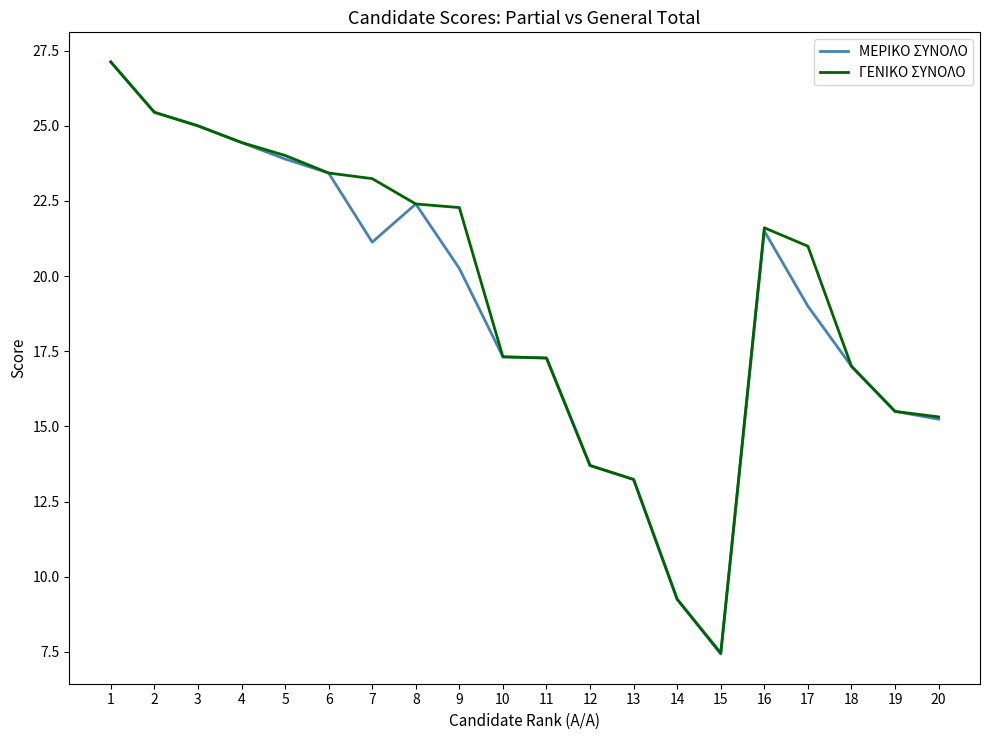

Which series has the widest spread of values?

ΜΕΡΙΚΟ ΣΥΝΟΛΟ